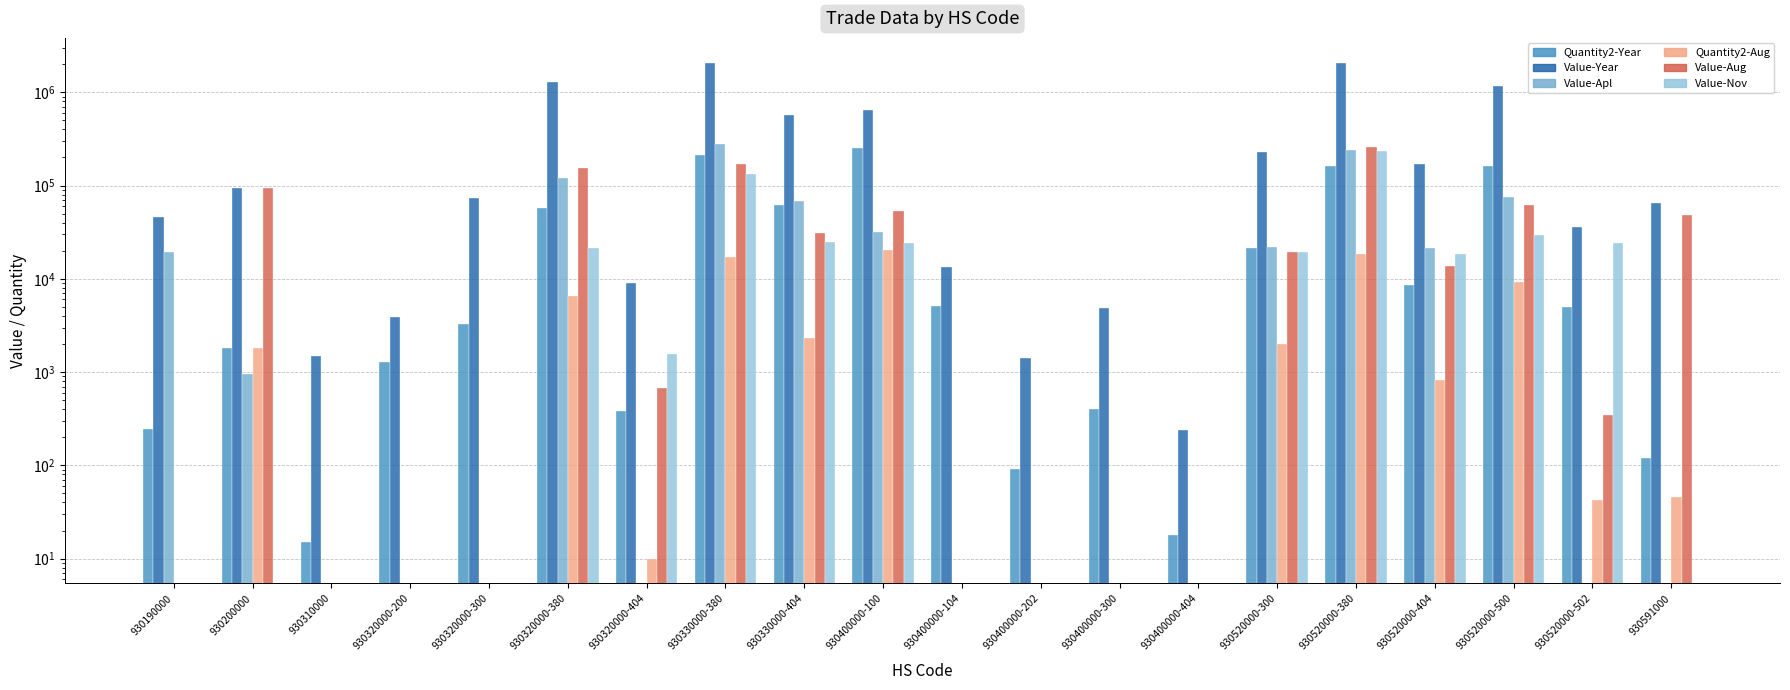

What are all the series names shown in the legend?

Quantity2-Year, Value-Year, Value-Apl, Quantity2-Aug, Value-Aug, Value-Nov